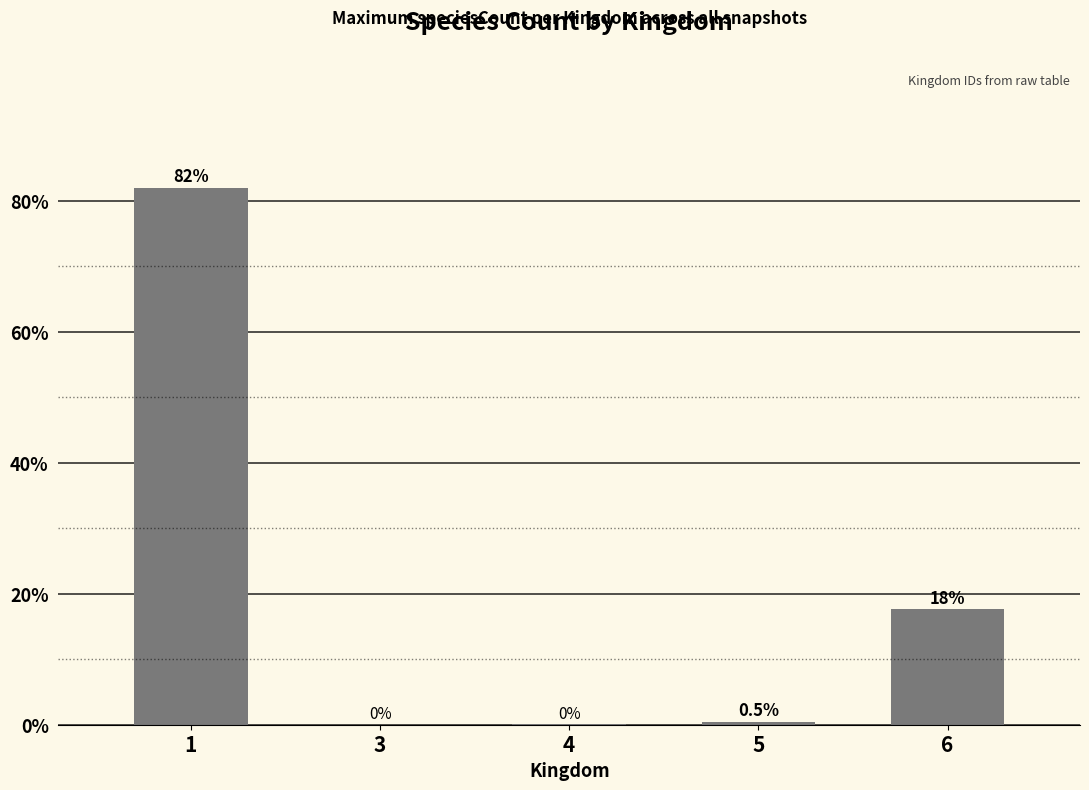

What is the sum of all values?

100.0